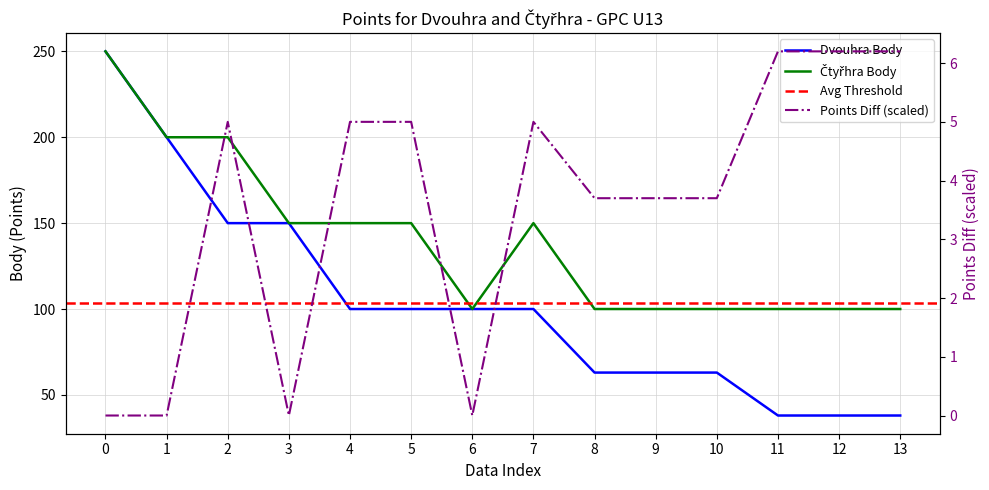

Does the chart have visible grid lines?

Yes